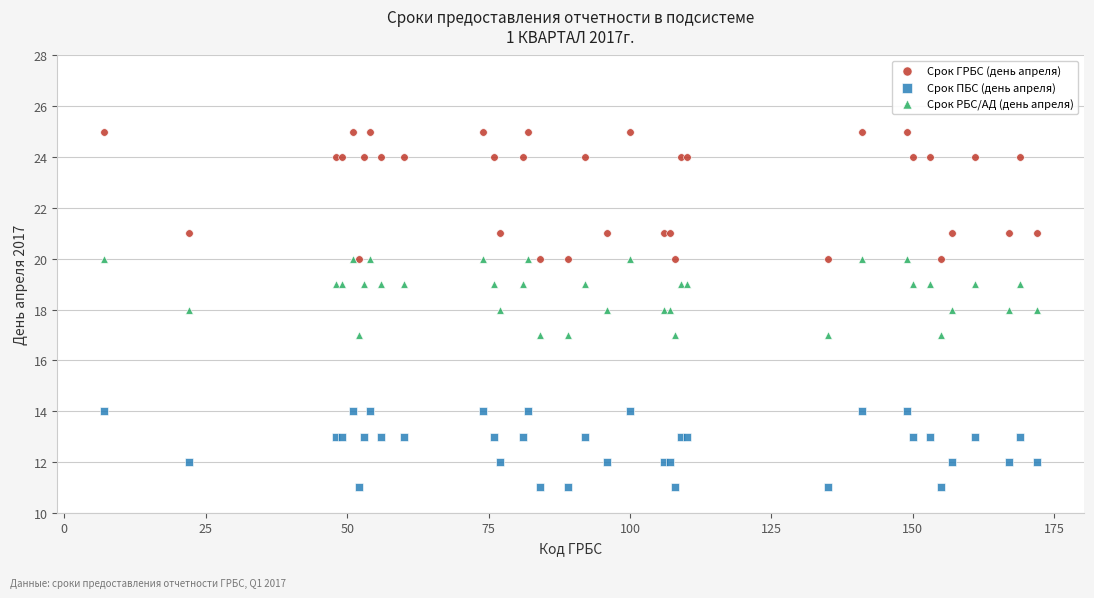

What are all the series names shown in the legend?

Срок ГРБС (день апреля), Срок ПБС (день апреля), Срок РБС/АД (день апреля)